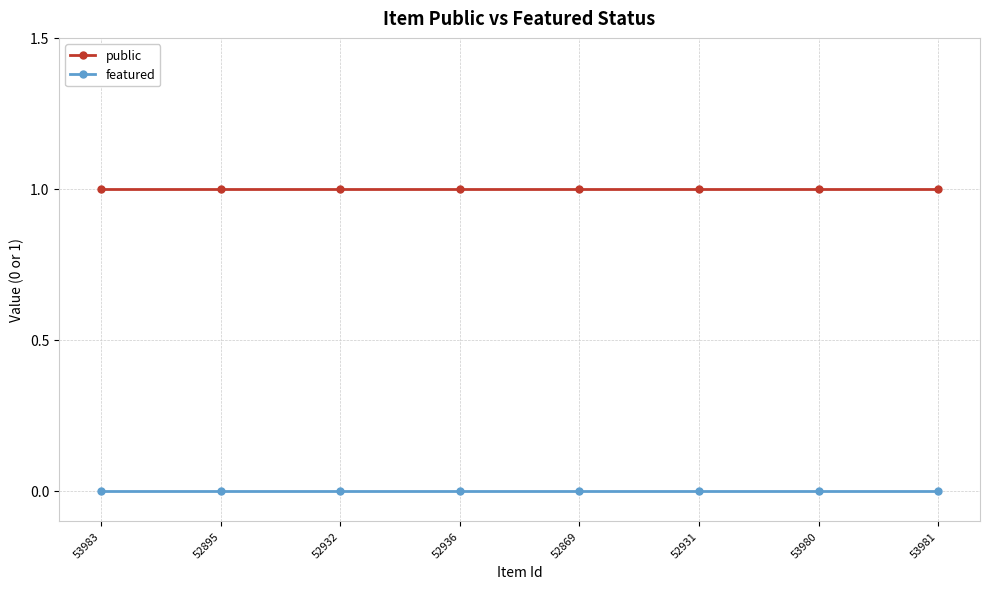

List the series in order of their peak value, highest first.

public, featured